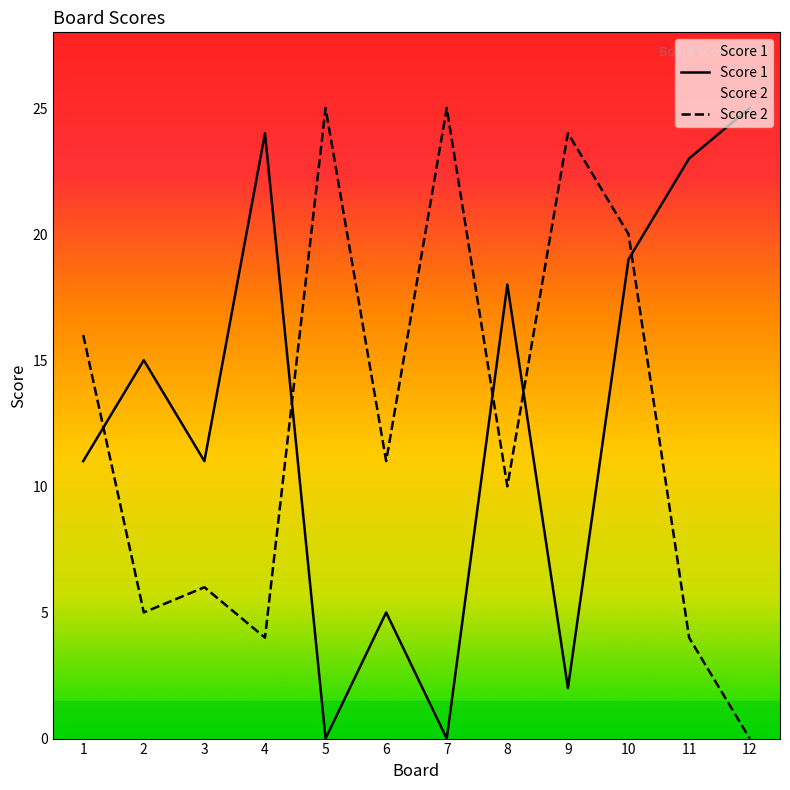

At which label is Score 1 closest to 12?

1